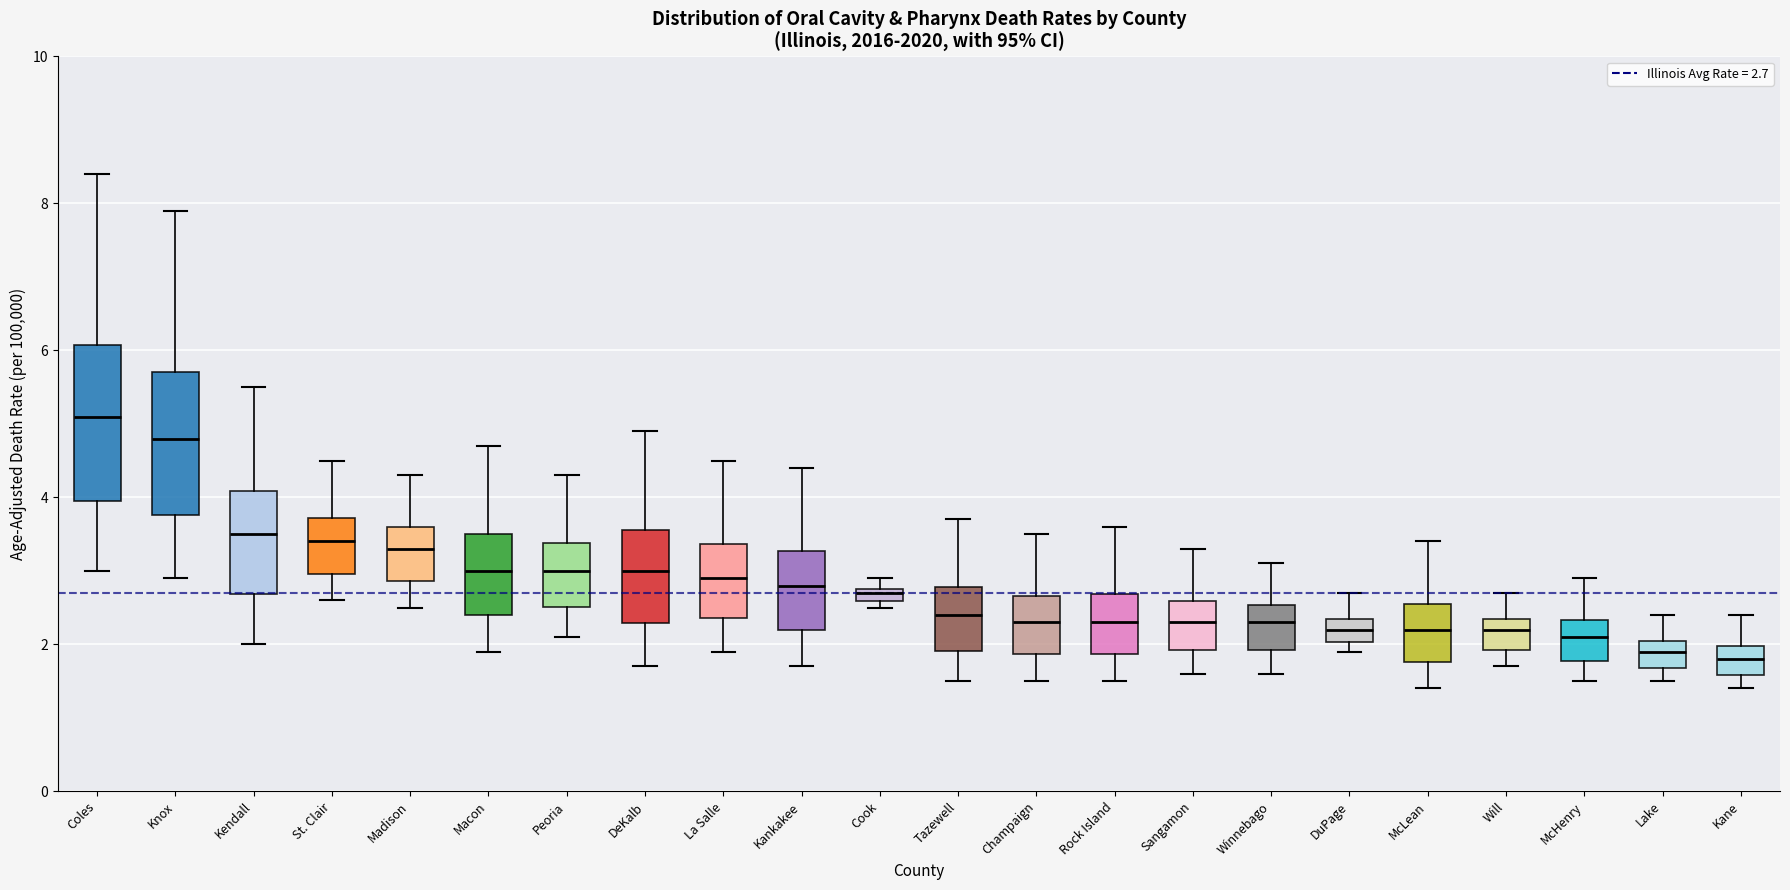

Where is the lower edge of the box for Will on the y-axis? The values are not printed on the chart, so give them approximately, as read against the axis.

2.0